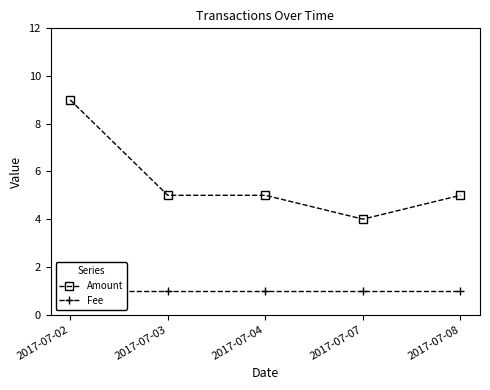

Count the number of data series in this chart.

2